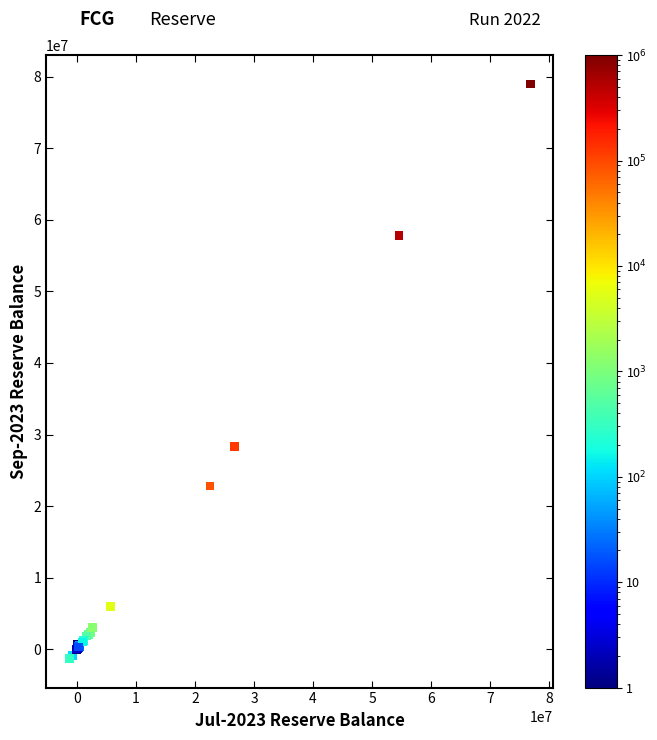

What Y value in the scatter plot is closest to 38825217?

28343544.4